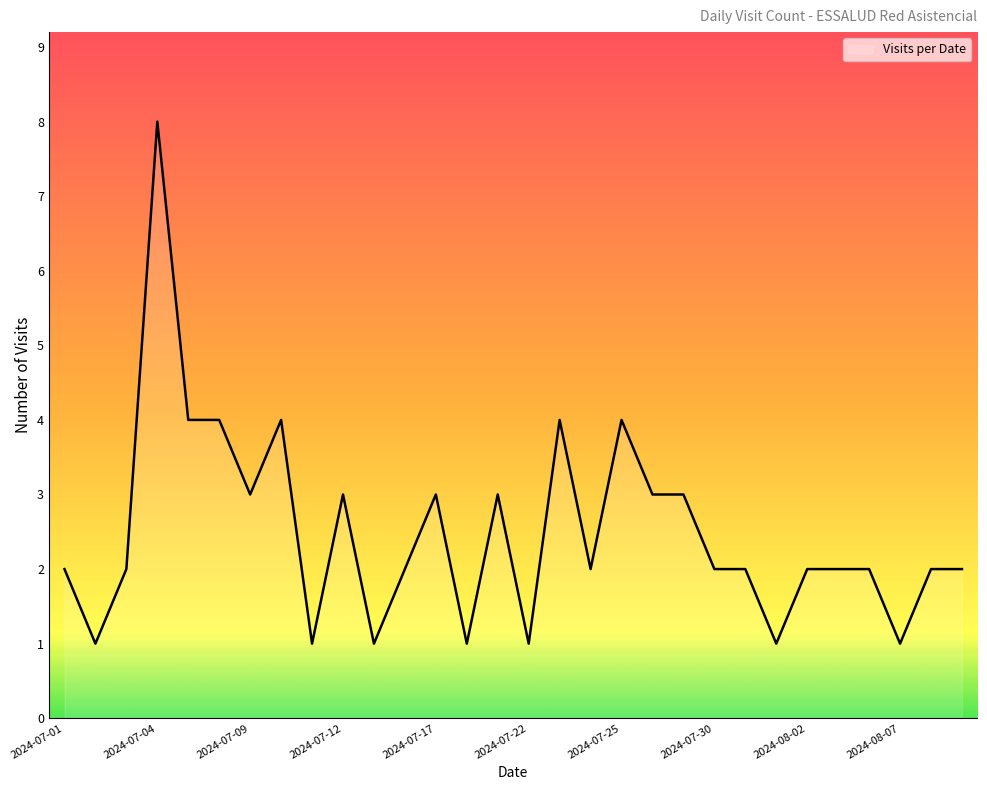

What is the difference between the maximum and minimum values?

7